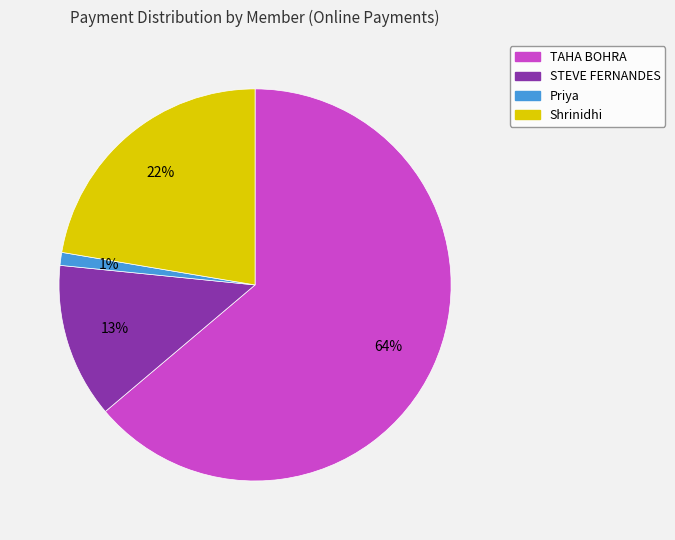

Does any single category account for the majority?

Yes